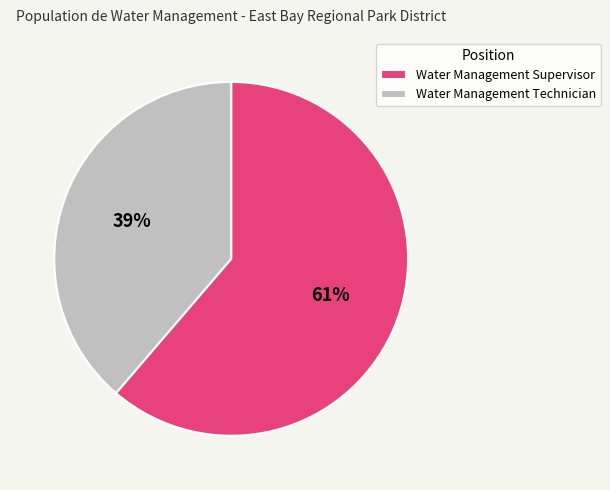

Count the number of slices in the pie.

2